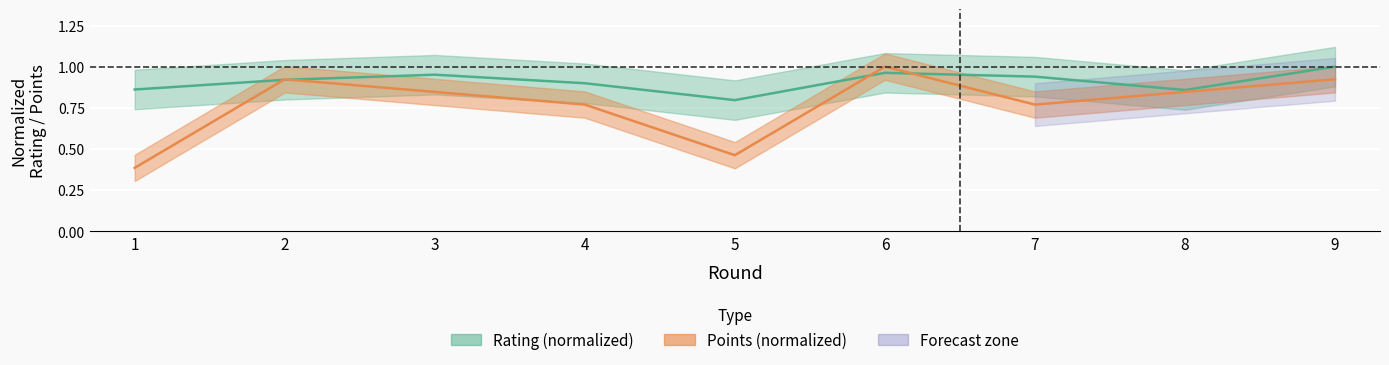

Does the chart display data point markers on the line(s)?

No